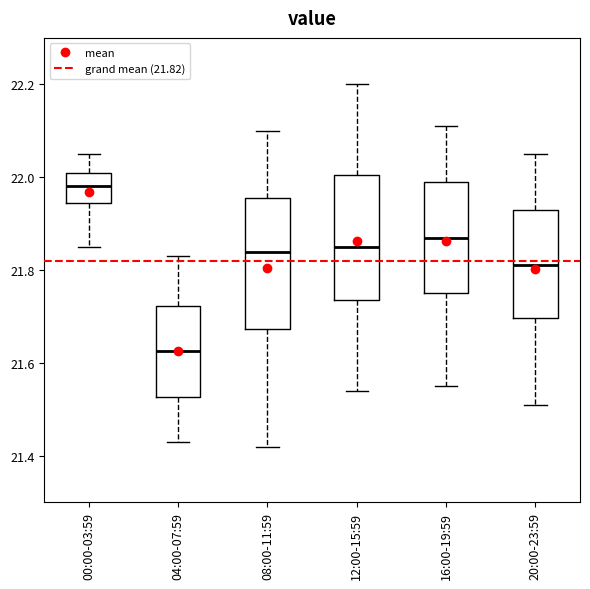

Reading left to right, transcribe this box plot: for each box, give where its median line is, the range the box spans, and where its two whiskers end, as read against the y-axis. The values are not printed on the chart, so give them approximately, as read against the axis.

00:00-03:59: median 21.98, box 21.94 to 22.02, whiskers 21.86 to 22.06
04:00-07:59: median 21.62, box 21.52 to 21.72, whiskers 21.44 to 21.84
08:00-11:59: median 21.84, box 21.68 to 21.96, whiskers 21.42 to 22.10
12:00-15:59: median 21.86, box 21.74 to 22.00, whiskers 21.54 to 22.20
16:00-19:59: median 21.88, box 21.76 to 22.00, whiskers 21.56 to 22.12
20:00-23:59: median 21.82, box 21.70 to 21.94, whiskers 21.52 to 22.06